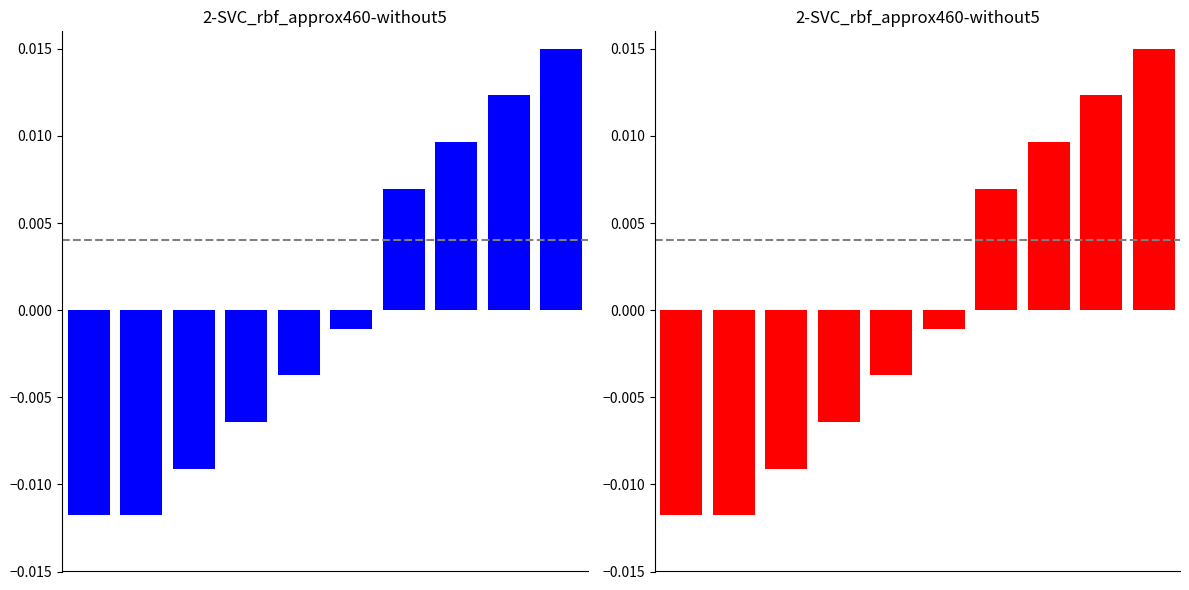

Where is the data nearest to the value 0?

5